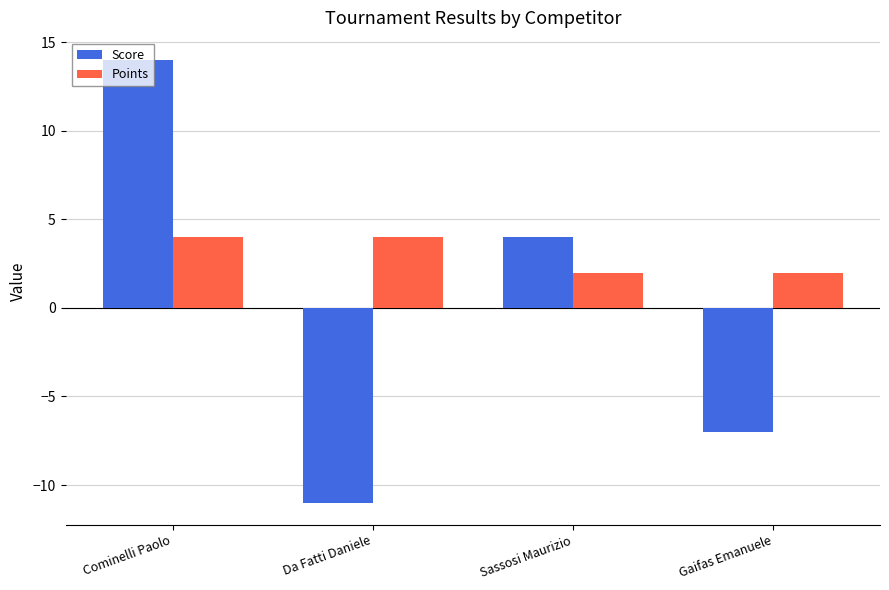

At which category is the sum across all series the highest?

Cominelli Paolo